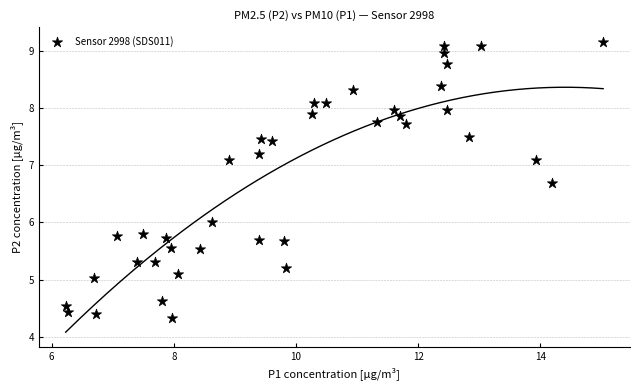

What is the range of X values (max minus min)?

8.8